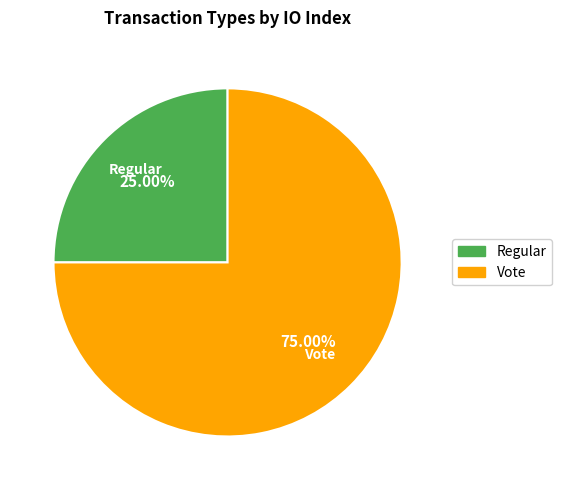

How many segments does this pie chart have?

2